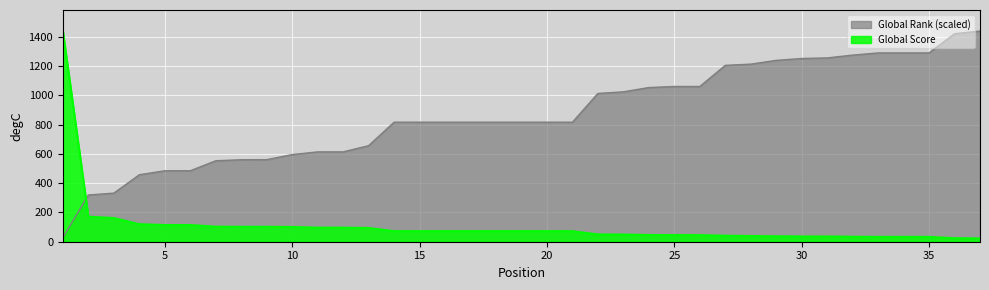

Is the value of Global Rank at 37 greater than the value of Global Score at 2?

Yes